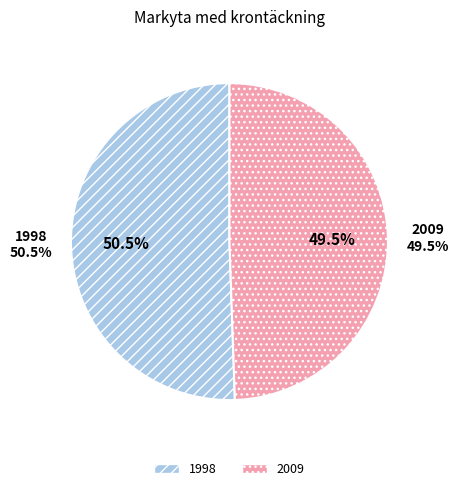

Which slice is the smallest?

2009